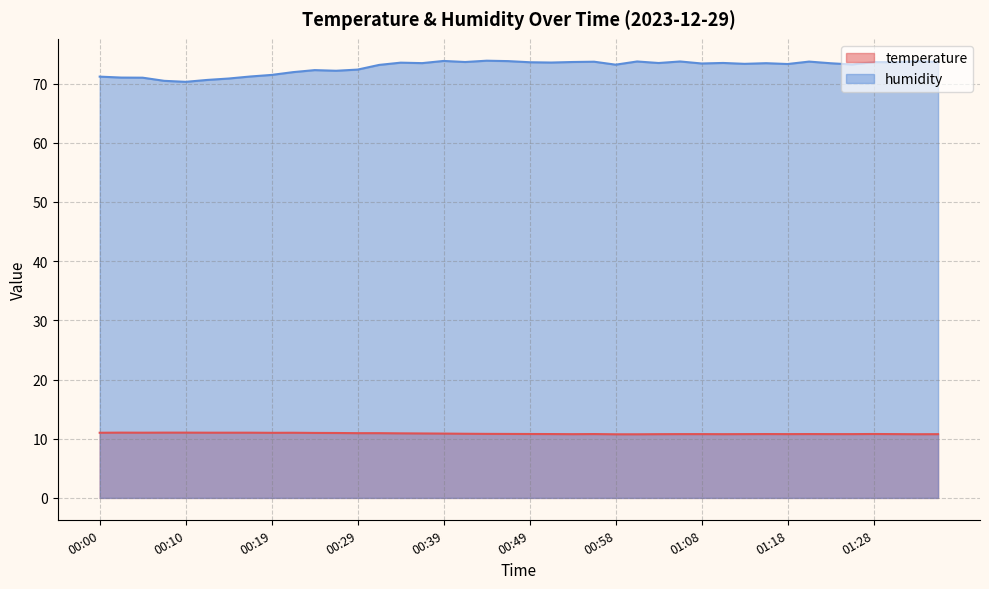

The value of humidity at 00:49 is 73.6. True or false?

True